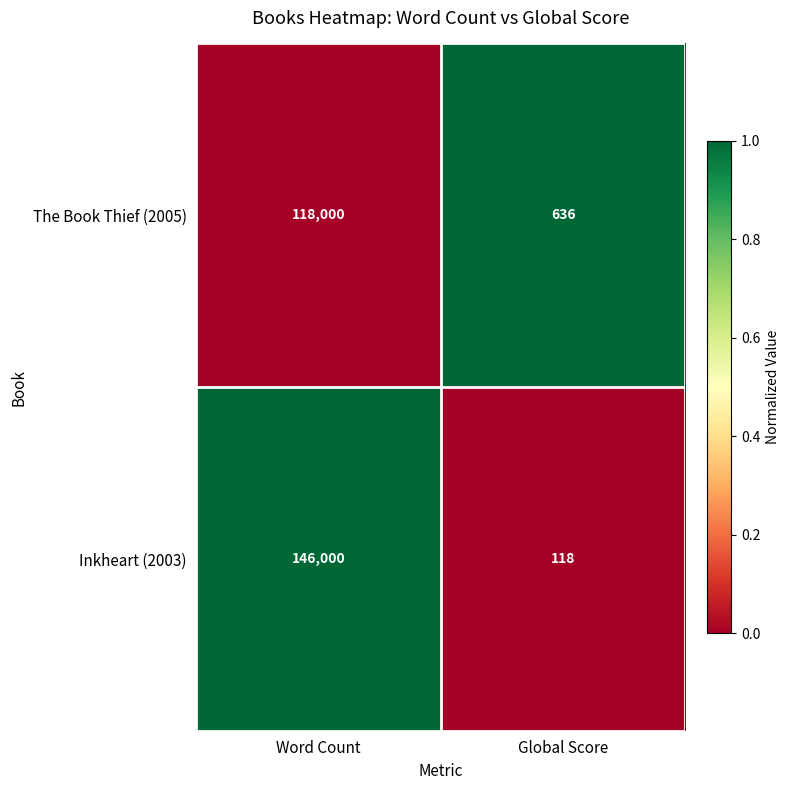

Is it true that The Book Thief (2005) equals 118000 at Word Count?

True